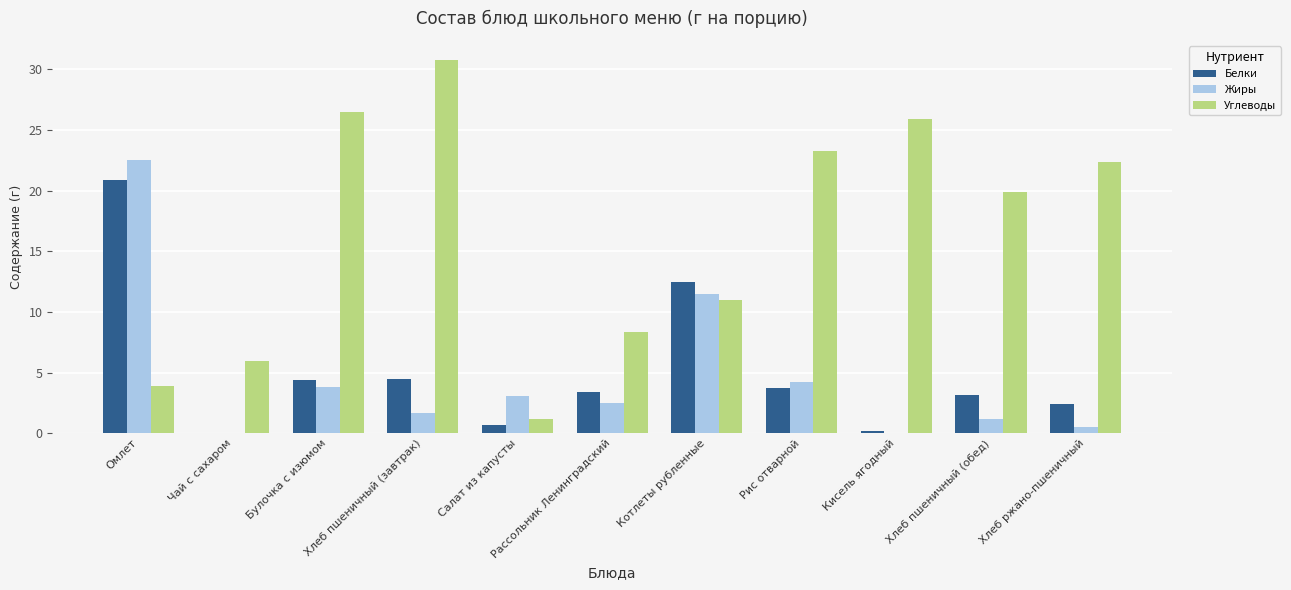

How many groups of bars are there?

11